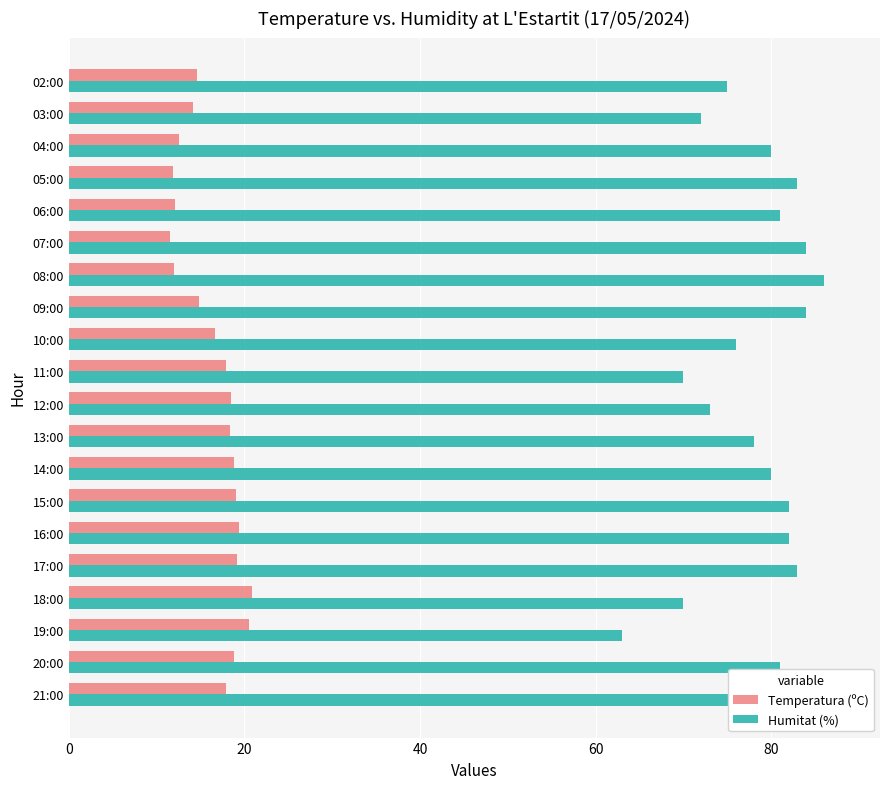

How many bars are there in each group?

2